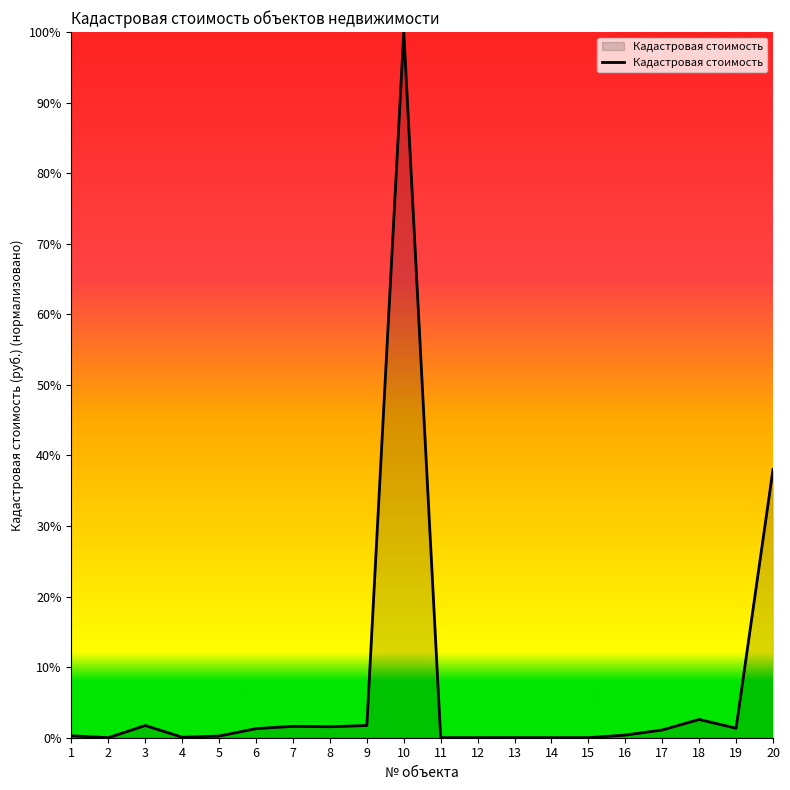

The chart shows a value of 0.3 at 1. True or false?

True